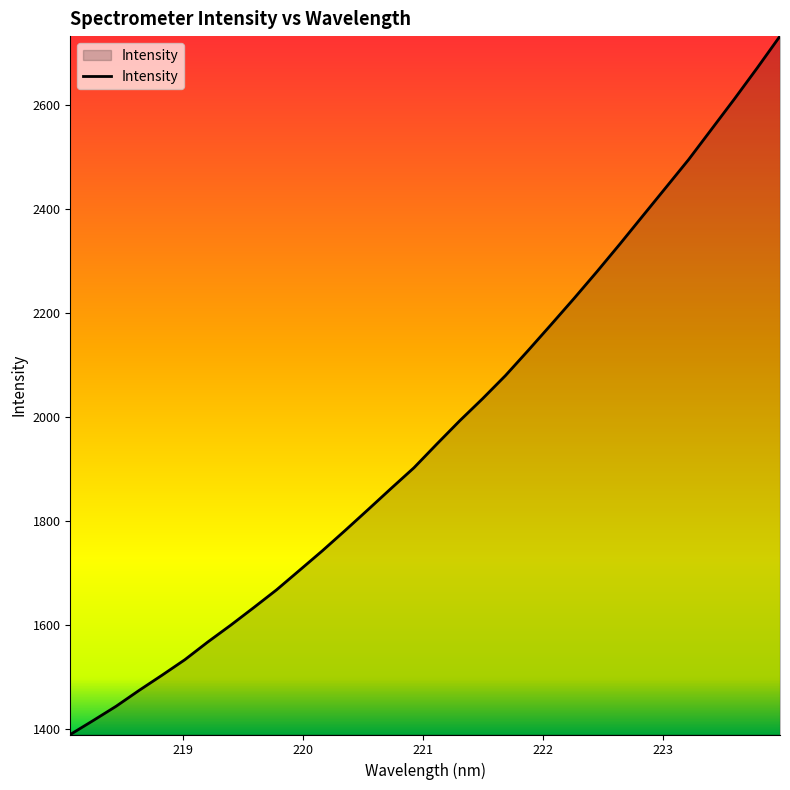

What is the difference between the maximum and minimum values?

1342.2